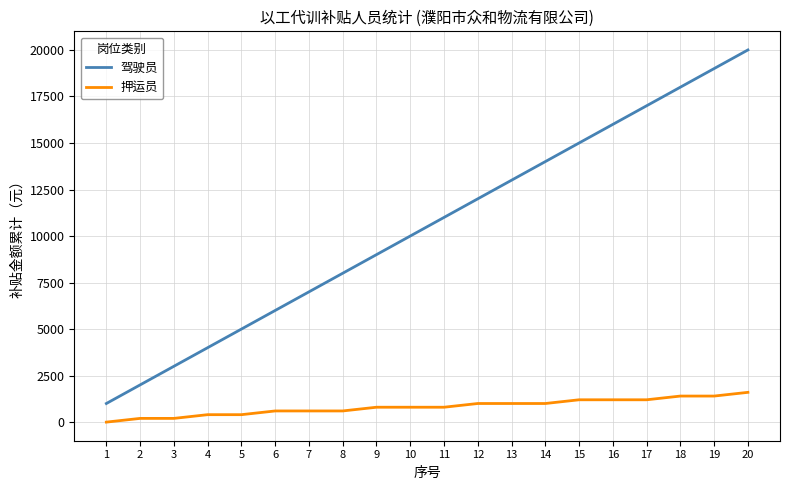

Which series has the largest total across all categories?

驾驶员